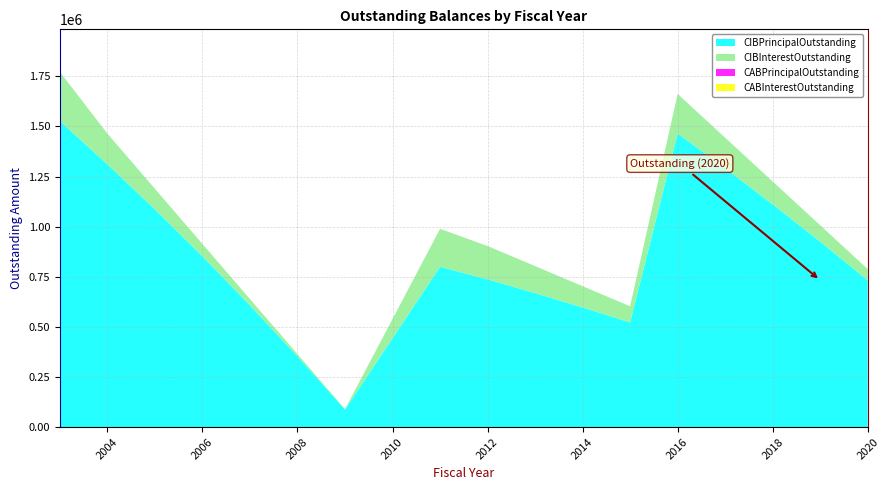

Reading right to left, transcribe all the data shown in this chart.

CIBPrincipalOutstanding: 732715.0	925166.7	1111216.7	1291091.4	1465009.0	522301.0	597007.6	668575.4	737136.2	799950.0	87932.9	353102.6	607584.1	851808.1	1086188.2	1311121.1	1526987.7
CIBInterestOutstanding: 55854.9	81869.3	114205.1	152638.9	196955.7	80558.8	106107.7	134739.2	166323.6	189209.5	1846.6	11108.3	31282.8	61930.0	102627.9	152971.4	244638.4
CABPrincipalOutstanding: 0.0	0.0	0.0	0.0	0.0	0.0	0.0	0.0	0.0	0.0	0.0	0.0	0.0	0.0	0.0	0.0	0.0
CABInterestOutstanding: 0.0	0.0	0.0	0.0	0.0	0.0	0.0	0.0	0.0	0.0	0.0	0.0	0.0	0.0	0.0	0.0	0.0